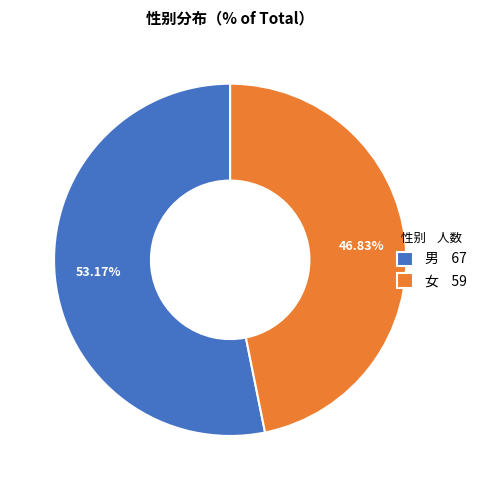

How many slices are in this pie chart?

2